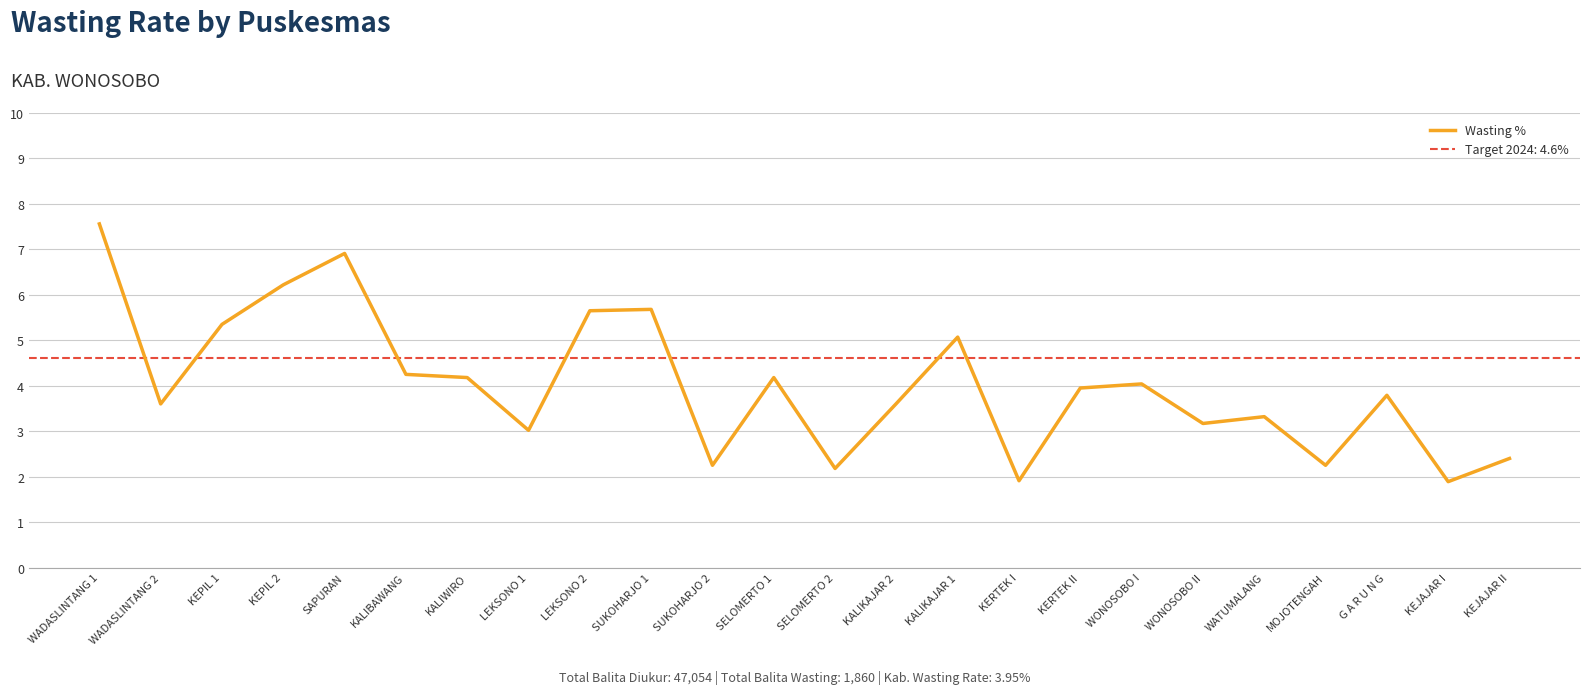

What is the label of the 5th point from the left?

SAPURAN